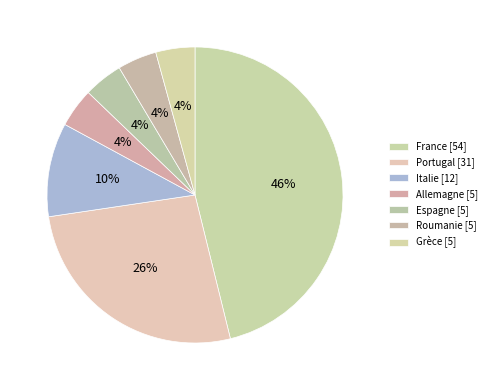

Rank the categories by value from lowest to highest.

Allemagne, Espagne, Roumanie, Grèce, Italie, Portugal, France